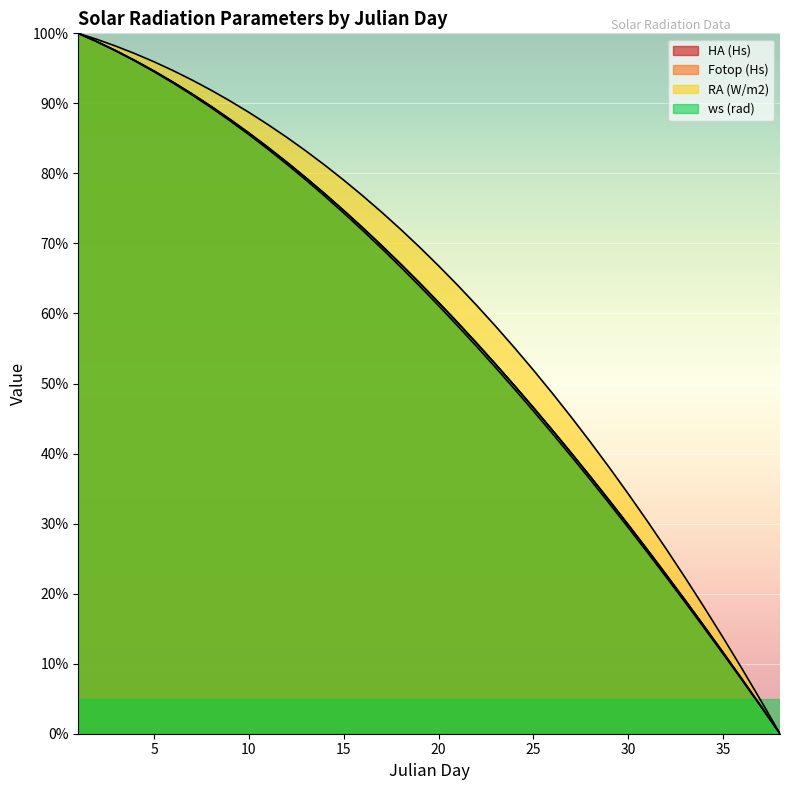

The value of RA (W/m2) at 13 is 83.2. True or false?

True